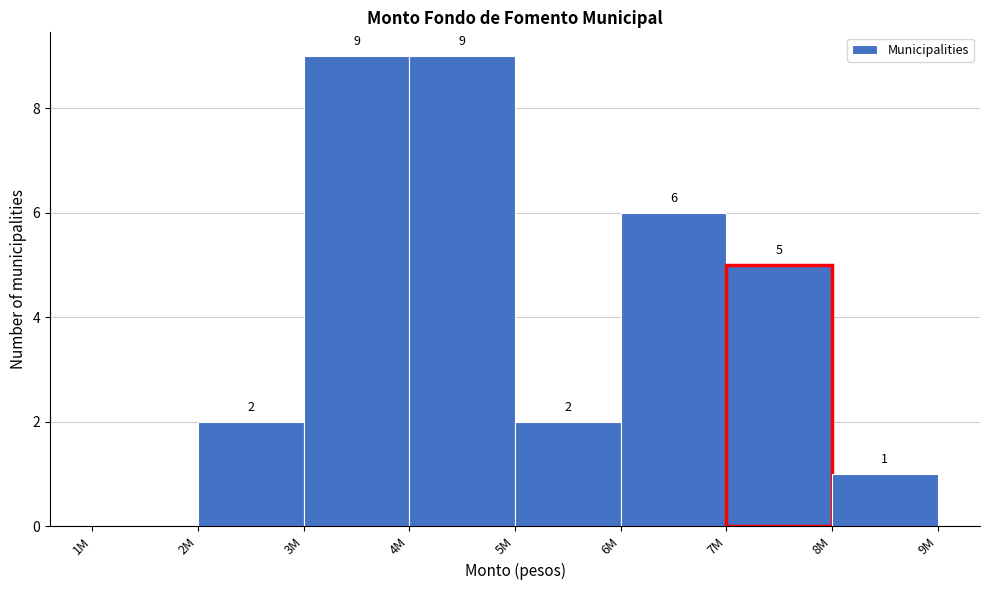

Reading right to left, extract all data points from this chart.

8M=1	7M=5	6M=6	5M=2	4M=9	3M=9	2M=2	1M=0